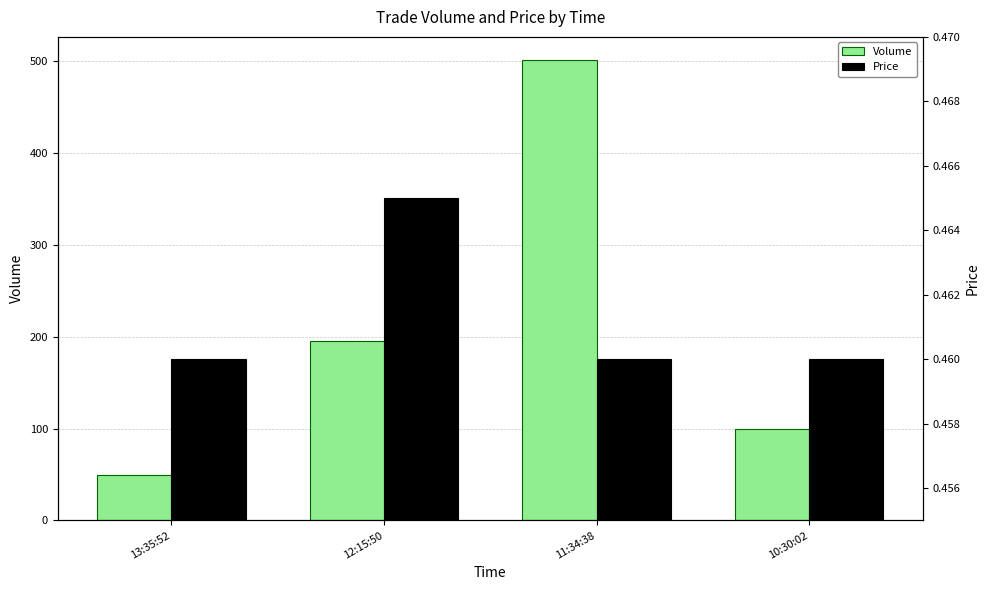

Where does the Volume series first go above 195?

11:34:38